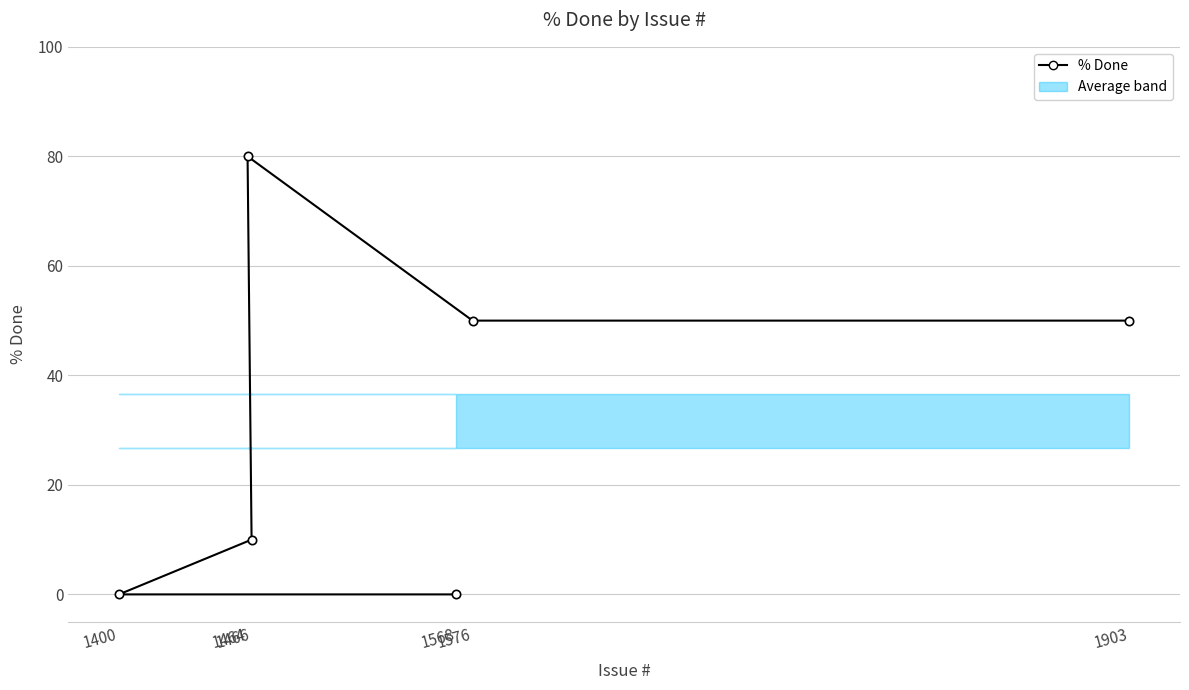

The value at 1903 is 81. True or false?

False